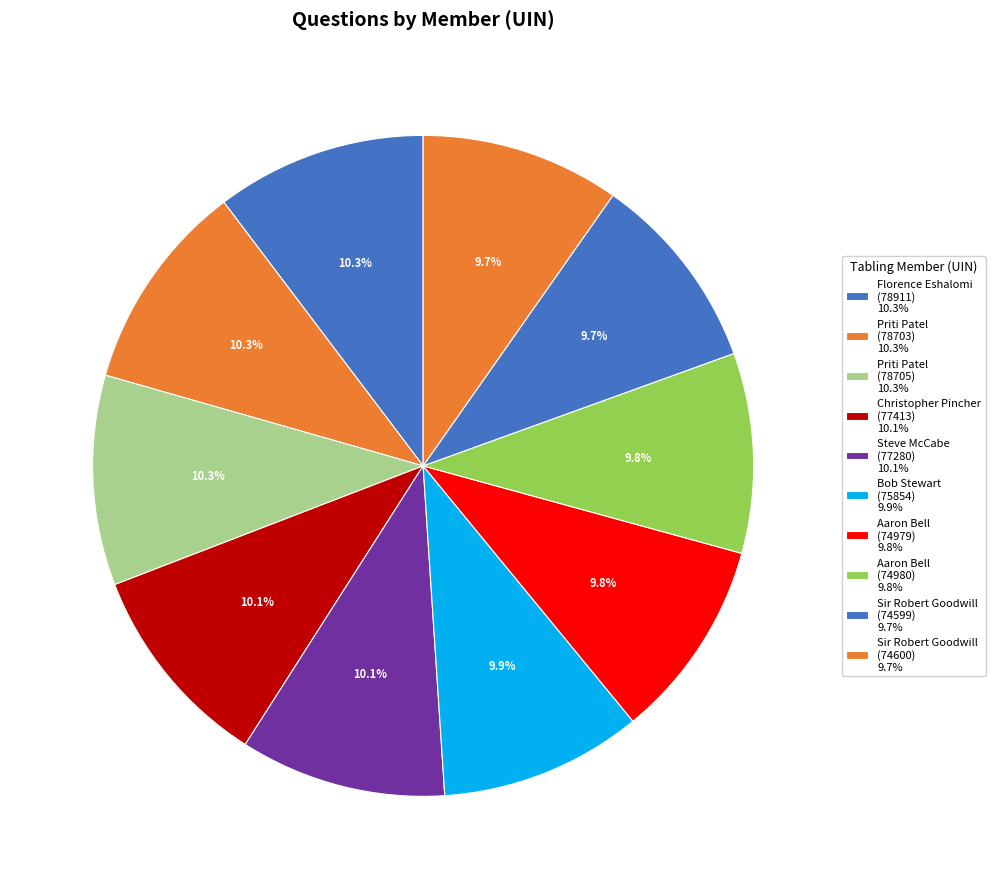

Count the number of slices in the pie.

10